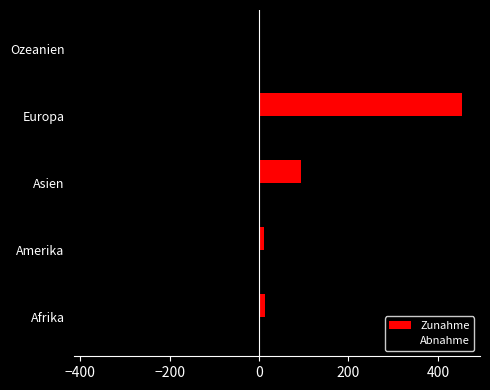

Is the value of Abnahme at Europa greater than the value of Zunahme at Amerika?

No